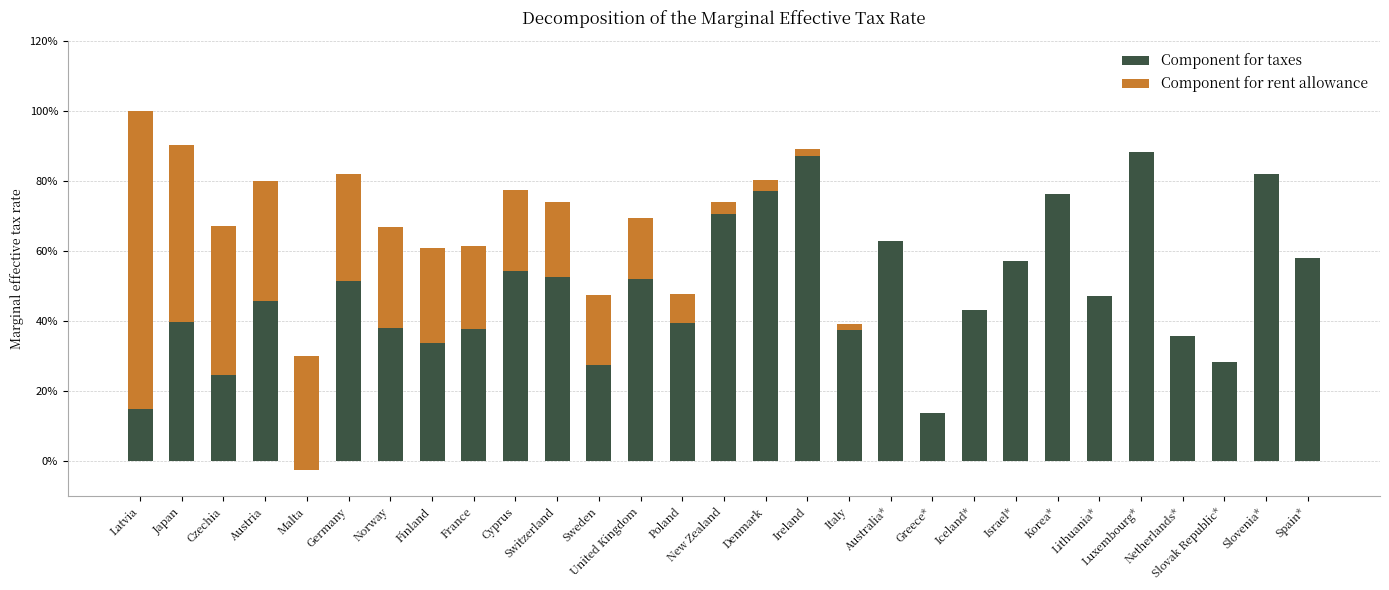

The value of Component for rent allowance at Malta is 0.1. True or false?

False